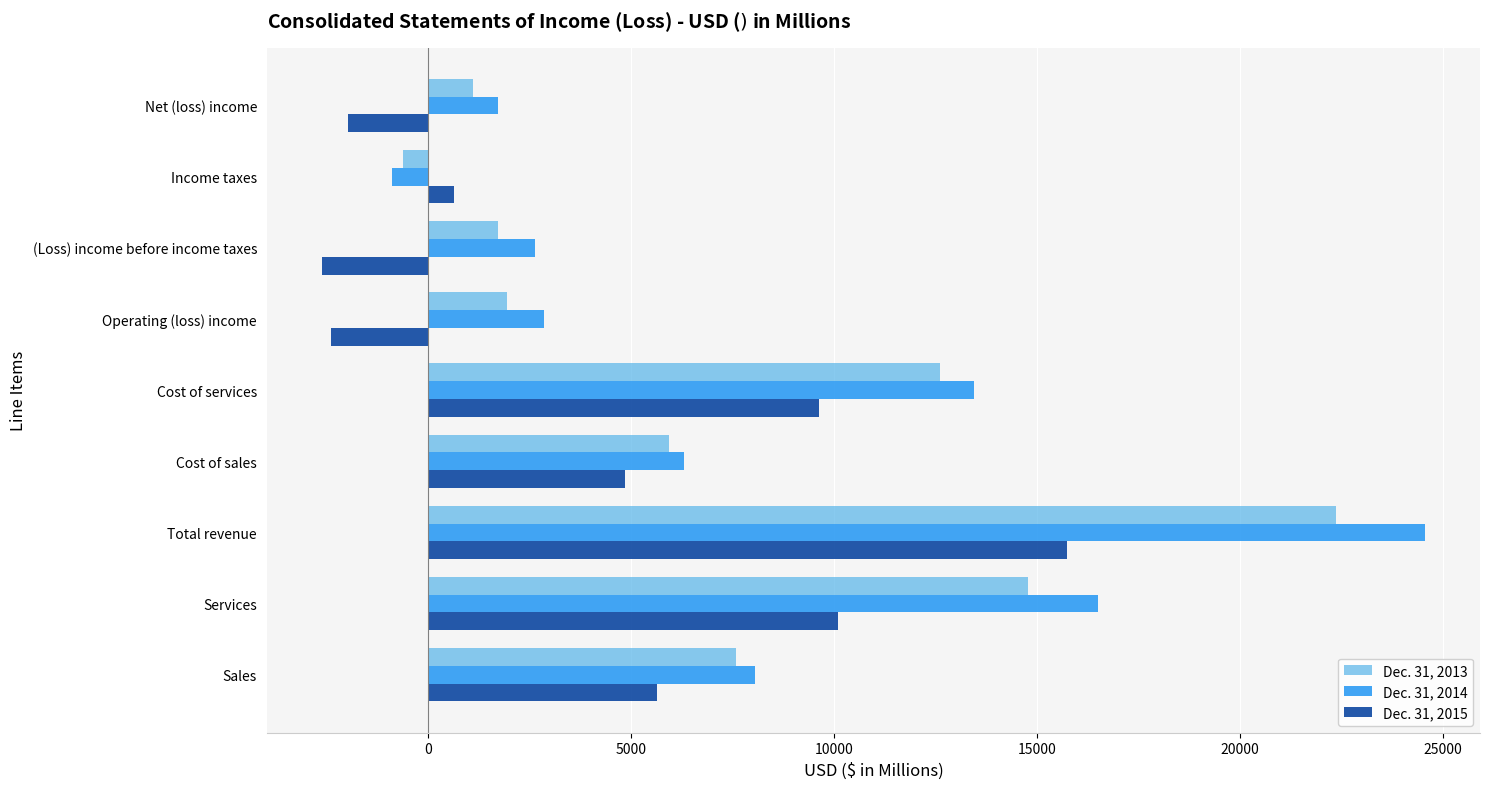

How many values in Dec. 31, 2013 are above zero?

8